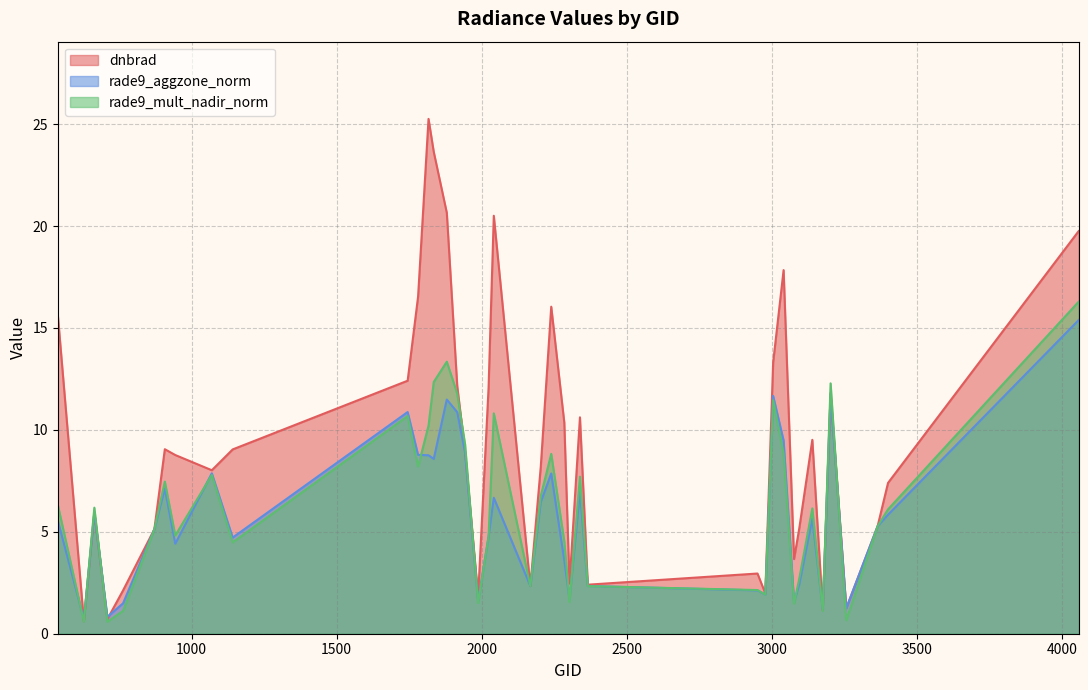

What is the difference between the maximum and minimum values in the dnbrad series?

24.6